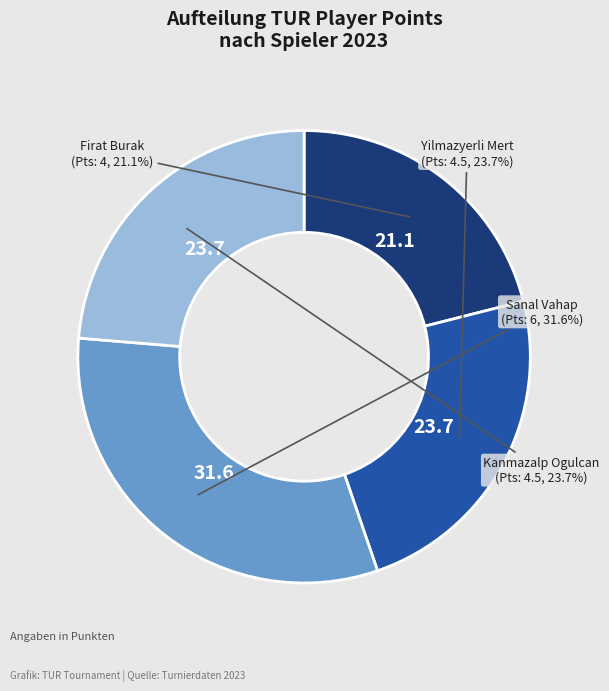

Is there any slice that represents more than half of the pie?

No